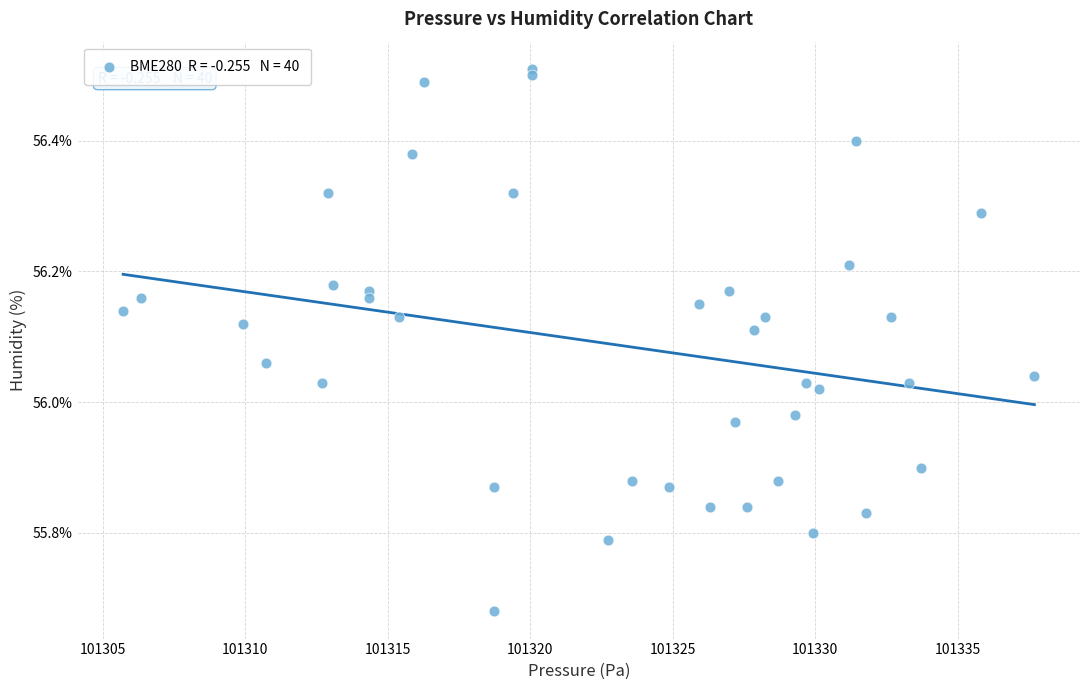

What is the range of Y values (max minus min)?

0.8